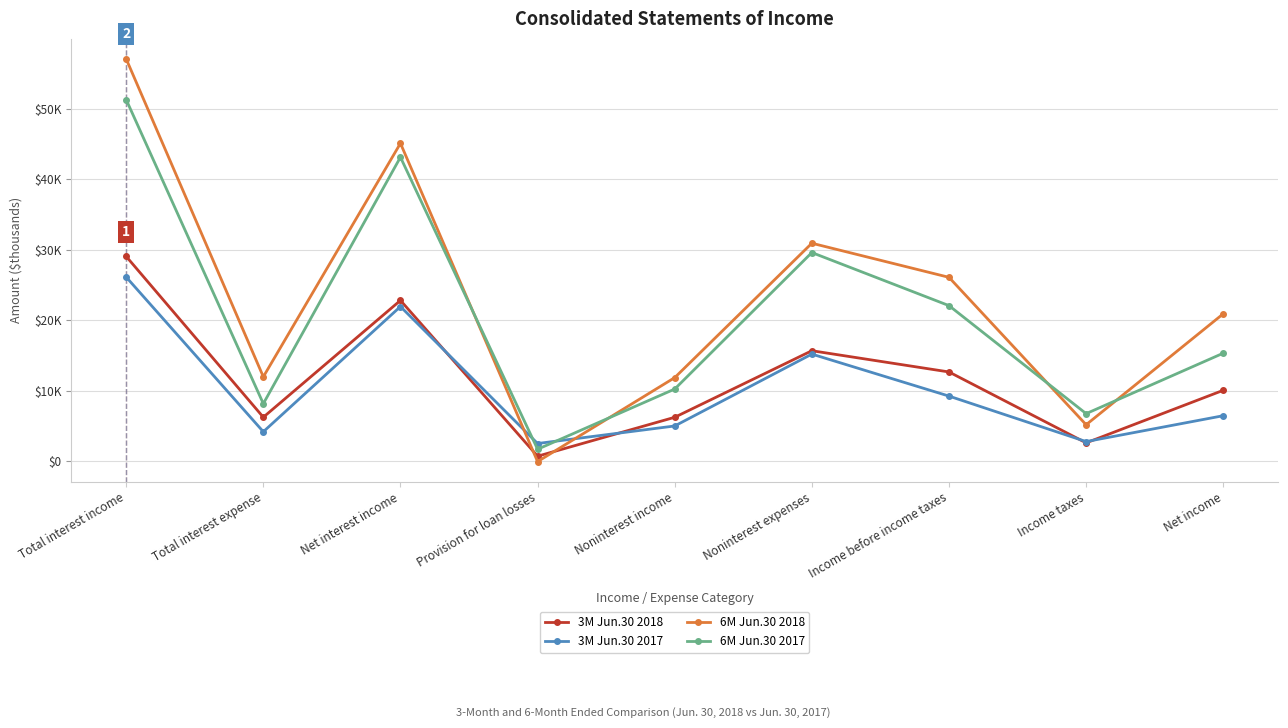

Which series changed the most between Total interest income and Provision for loan losses?

6M Jun.30 2018